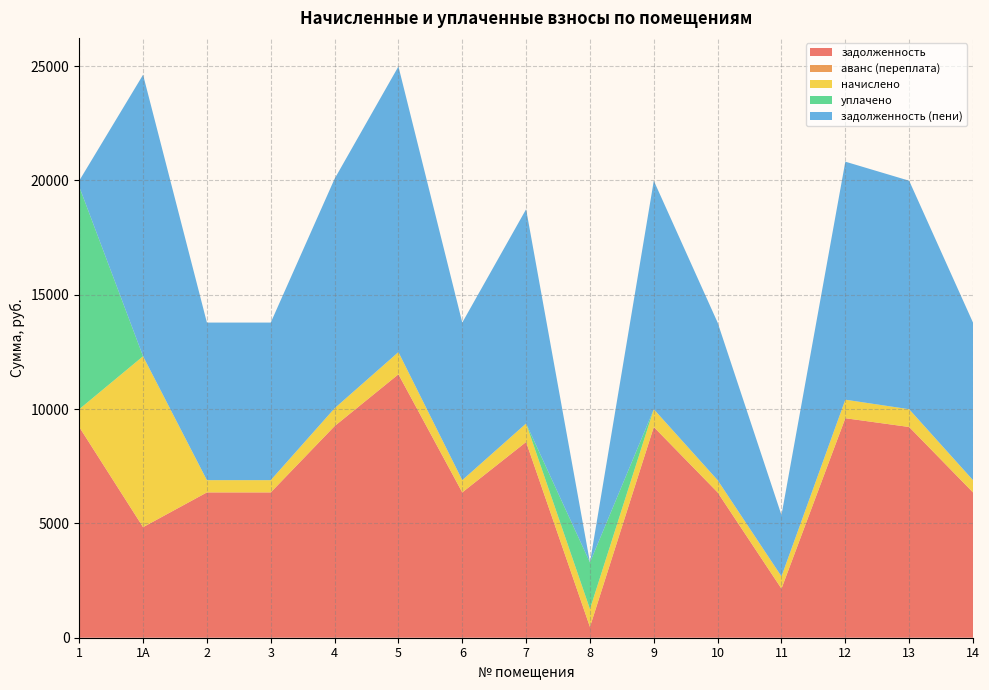

Reading left to right, list all the values displayed in this chart.

задолженность: 9216.0	4835.7	6355.2	6355.2	9254.4	11520.0	6355.2	8560.0	472.2	9216.0	6355.2	2145.4	9600.0	9216.0	6355.2
аванс (переплата): 0.0	0.0	0.0	0.0	0.0	0.0	0.0	0.0	0.0	0.0	0.0	0.0	0.0	0.0	0.0
начислено: 777.6	7474.4	536.2	536.2	780.8	972.0	536.2	810.0	780.8	777.6	536.2	536.2	810.0	777.6	536.2
уплачено: 9734.4	0.0	0.0	0.0	0.0	0.0	0.0	0.0	2039.3	0.0	0.0	0.0	0.0	0.0	0.0
задолженность (пени): 259.2	12310.1	6891.4	6891.4	10035.2	12492.0	6891.4	9370.0	0.0	9993.6	6891.4	2681.6	10410.0	9993.6	6891.4